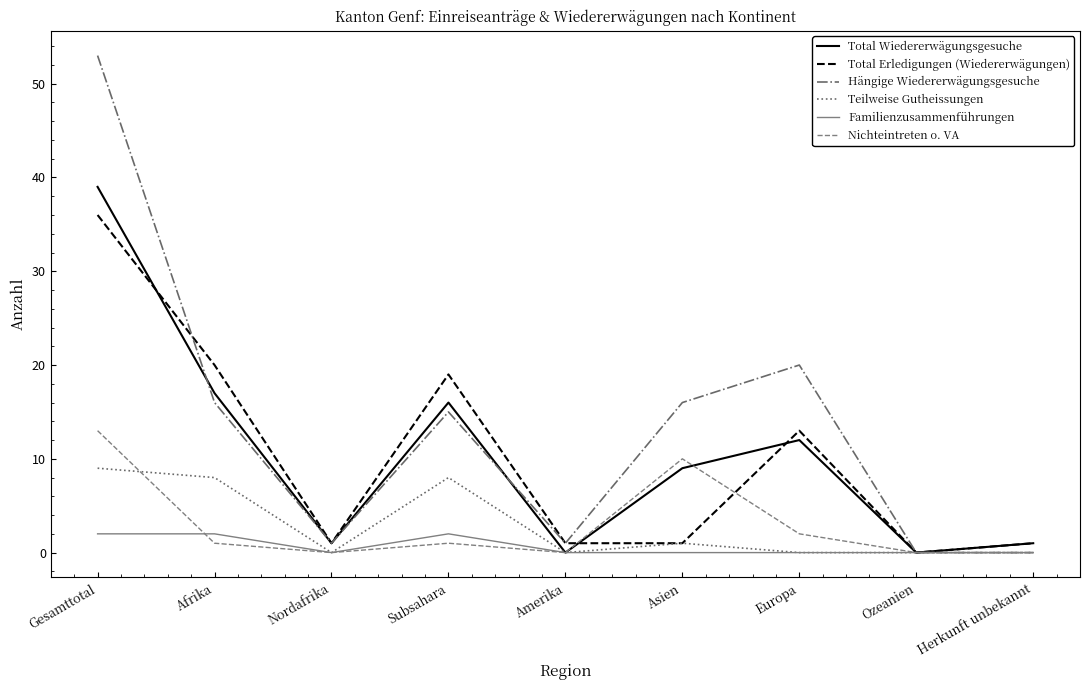

Reading right to left, list all the values displayed in this chart.

Total Wiedererwägungsgesuche: Herkunft unbekannt=1	Ozeanien=0	Europa=12	Asien=9	Amerika=0	Subsahara=16	Nordafrika=1	Afrika=17	Gesamttotal=39
Total Erledigungen (Wiedererwägungen): Herkunft unbekannt=1	Ozeanien=0	Europa=13	Asien=1	Amerika=1	Subsahara=19	Nordafrika=1	Afrika=20	Gesamttotal=36
Hängige Wiedererwägungsgesuche: Herkunft unbekannt=0	Ozeanien=0	Europa=20	Asien=16	Amerika=1	Subsahara=15	Nordafrika=1	Afrika=16	Gesamttotal=53
Teilweise Gutheissungen: Herkunft unbekannt=0	Ozeanien=0	Europa=0	Asien=1	Amerika=0	Subsahara=8	Nordafrika=0	Afrika=8	Gesamttotal=9
Familienzusammenführungen: Herkunft unbekannt=0	Ozeanien=0	Europa=0	Asien=0	Amerika=0	Subsahara=2	Nordafrika=0	Afrika=2	Gesamttotal=2
Nichteintreten o. VA: Herkunft unbekannt=0	Ozeanien=0	Europa=2	Asien=10	Amerika=0	Subsahara=1	Nordafrika=0	Afrika=1	Gesamttotal=13